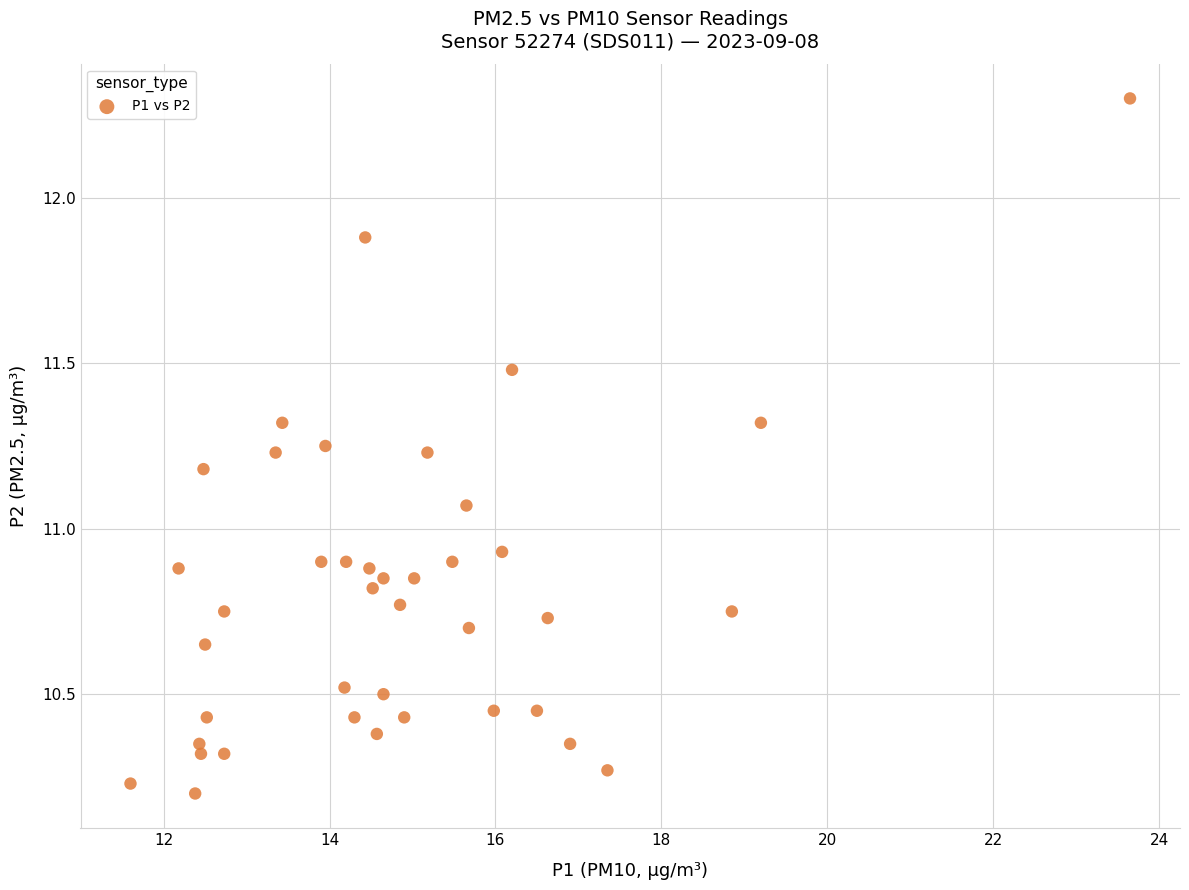

What is the range of Y values (max minus min)?

2.1